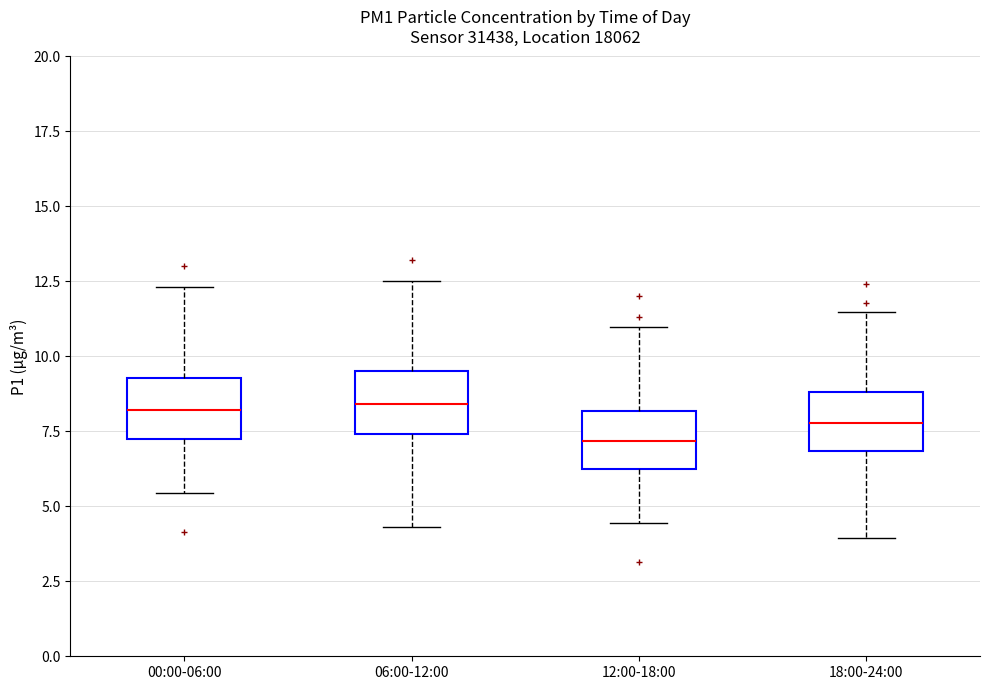

Reading left to right, transcribe this box plot: for each box, give where its median line is, the range the box spans, and where its two whiskers end, as read against the y-axis. The values are not printed on the chart, so give them approximately, as read against the axis.

00:00-06:00: median 8.0, box 7.0 to 9.5, whiskers 5.5 to 12.5
06:00-12:00: median 8.5, box 7.5 to 9.5, whiskers 4.5 to 12.5
12:00-18:00: median 7.0, box 6.0 to 8.0, whiskers 4.5 to 11.0
18:00-24:00: median 8.0, box 7.0 to 9.0, whiskers 4.0 to 11.5